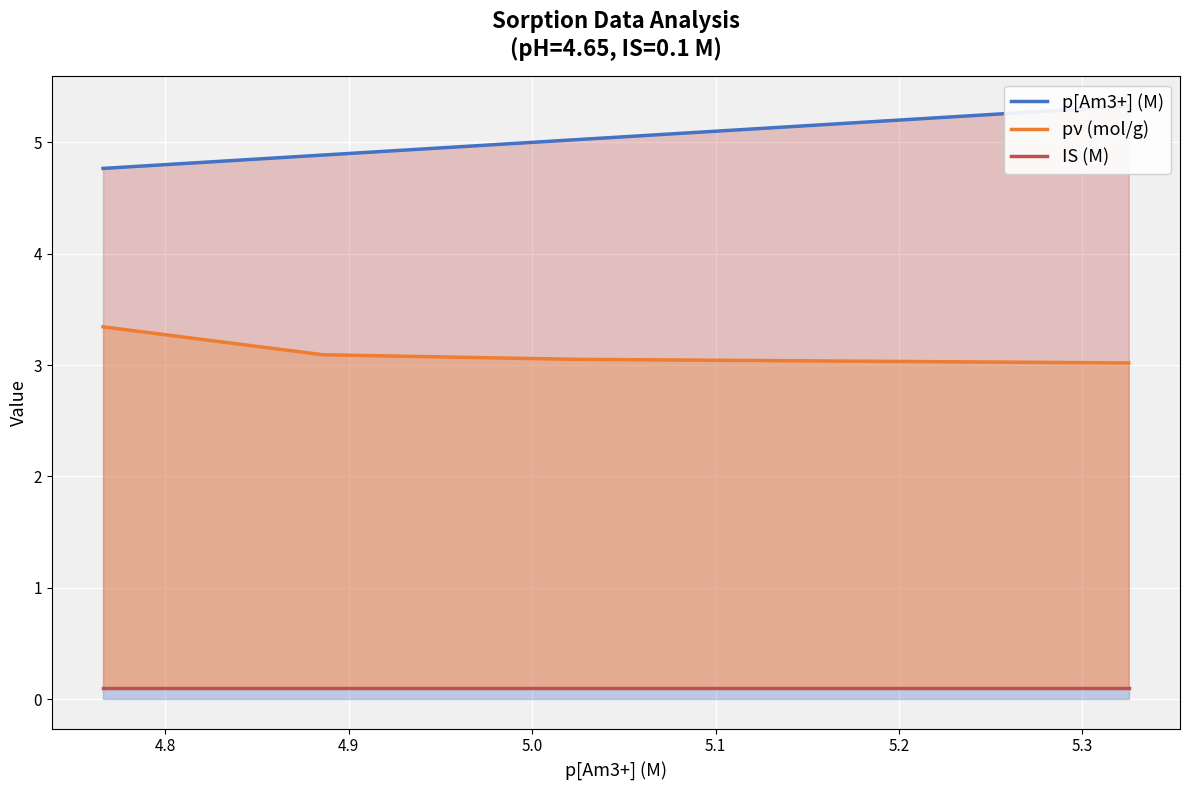

What is the minimum value for pν (mol/g)?

3.0